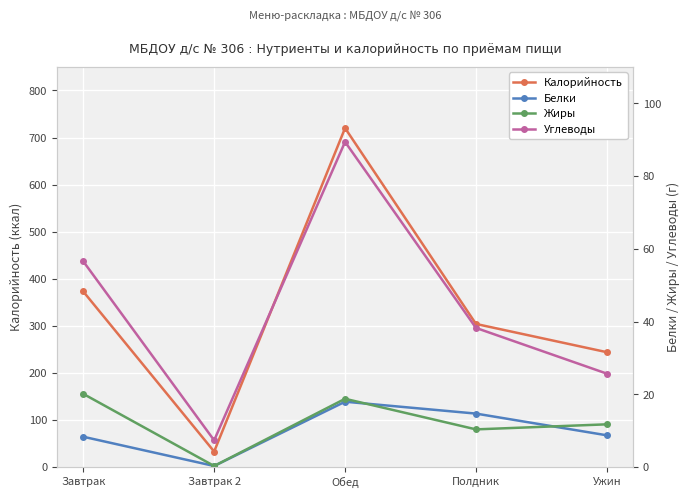

Which series changed the most between Обед and Ужин?

Калорийность